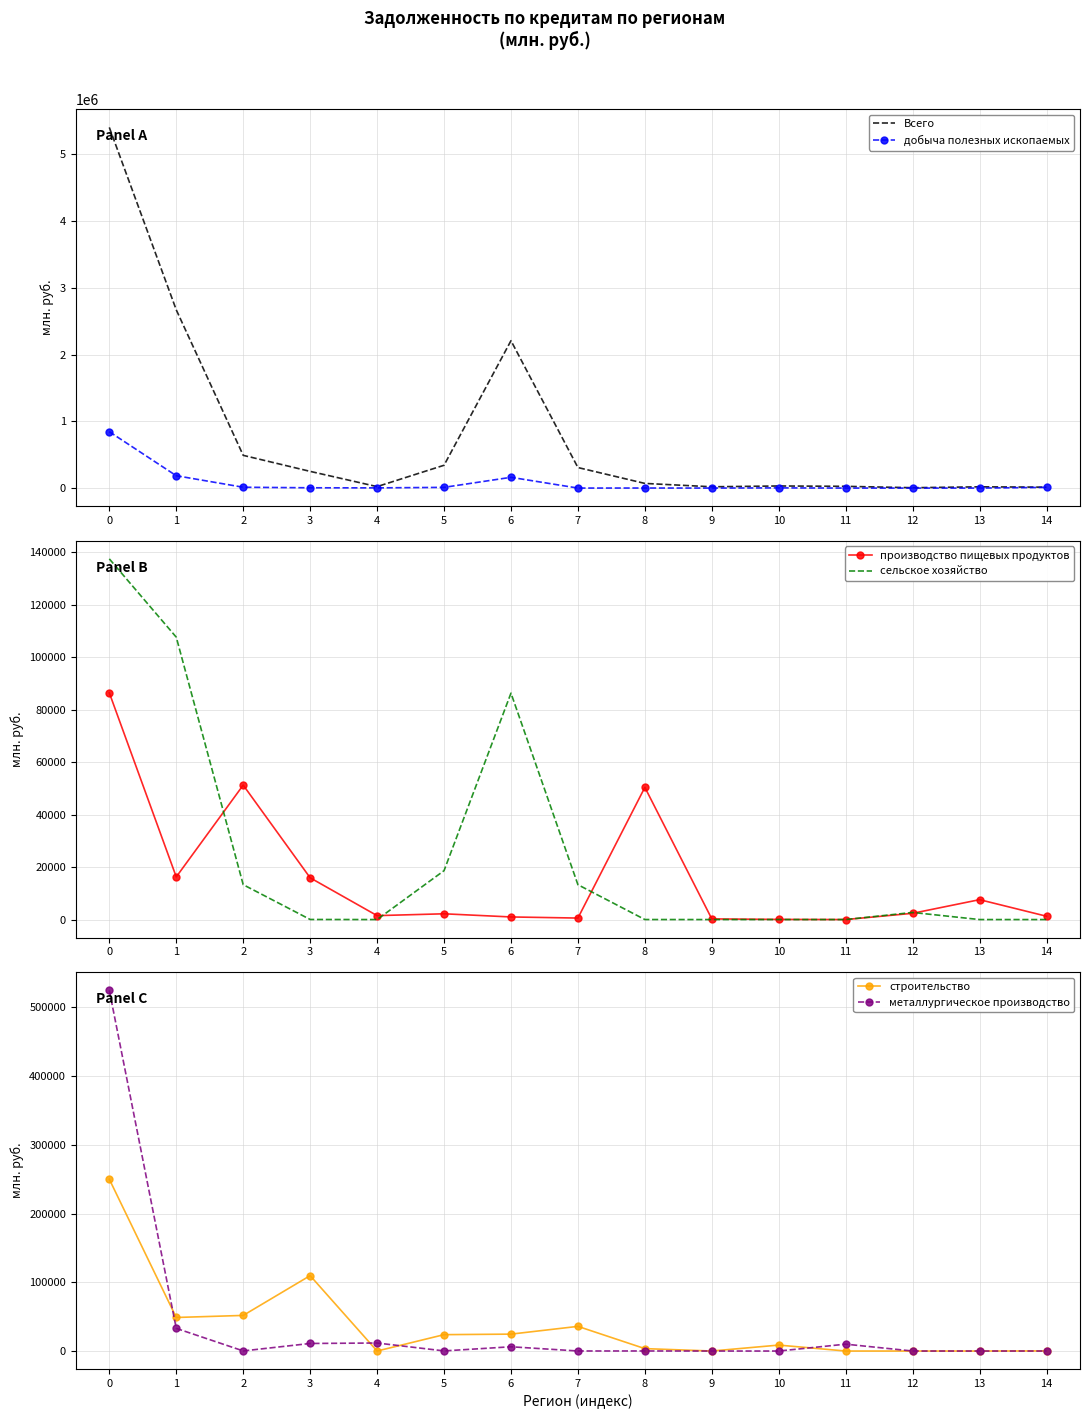

Reading right to left, list all the values displayed in this chart.

Всего: 14=13591	13=18736	12=5415	11=26107	10=31459	9=19336	8=69730	7=307463	6=2207173	5=341525	4=21882	3=250173	2=490196	1=2669417	0=5401859
добыча полезных ископаемых: 14=10278	13=0	12=0	11=0	10=2840	9=0	8=846	7=0	6=161156	5=10646	4=2950	3=4464	2=12461	1=185030	0=844139
производство пищевых продуктов: 14=1262	13=7576	12=2378	11=0	10=53	9=241	8=50351	7=568	6=991	5=2193	4=1496	3=15906	2=51213	1=16244	0=86353
сельское хозяйство: 14=0	13=0	12=2705	11=0	10=0	9=0	8=10	7=13272	6=86237	5=18619	4=0	3=29	2=13282	1=107561	0=137385
строительство: 14=160	13=10	12=0	11=0	10=8651	9=0	8=3512	7=35880	6=24593	5=23831	4=0	3=109703	2=51813	1=48818	0=249972
металлургическое производство: 14=0	13=0	12=0	11=10003	10=0	9=0	8=90	7=70	6=6196	5=181	4=11665	3=11003	2=160	1=32964	0=524788